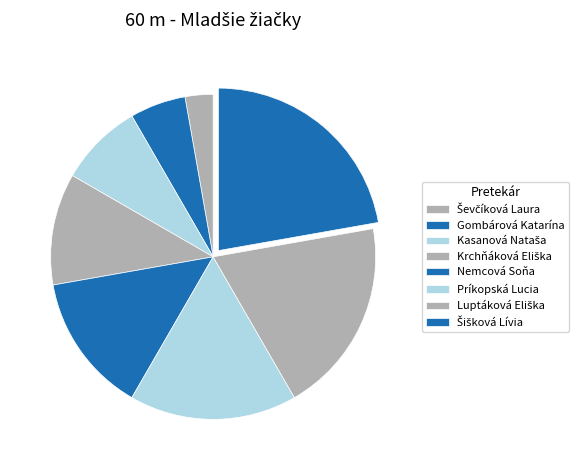

Does Gombárová Katarína represent more than half of the total?

No